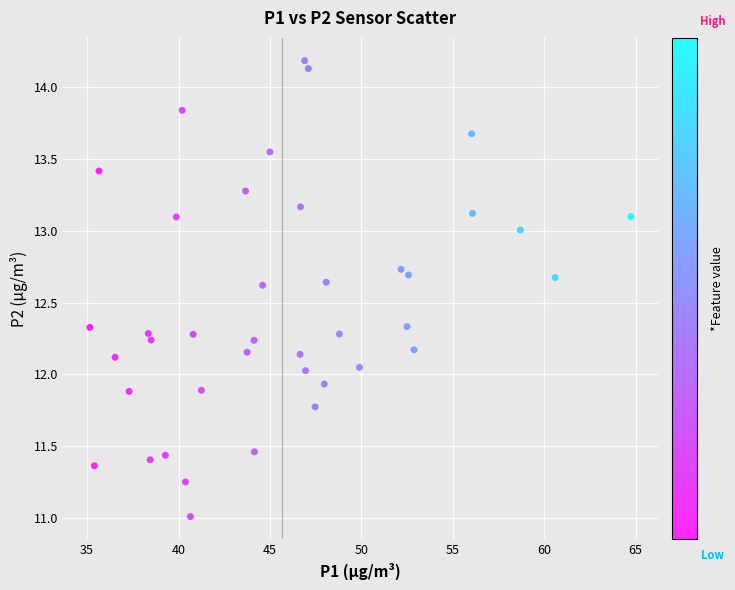

What is the range of Y values (max minus min)?

3.2